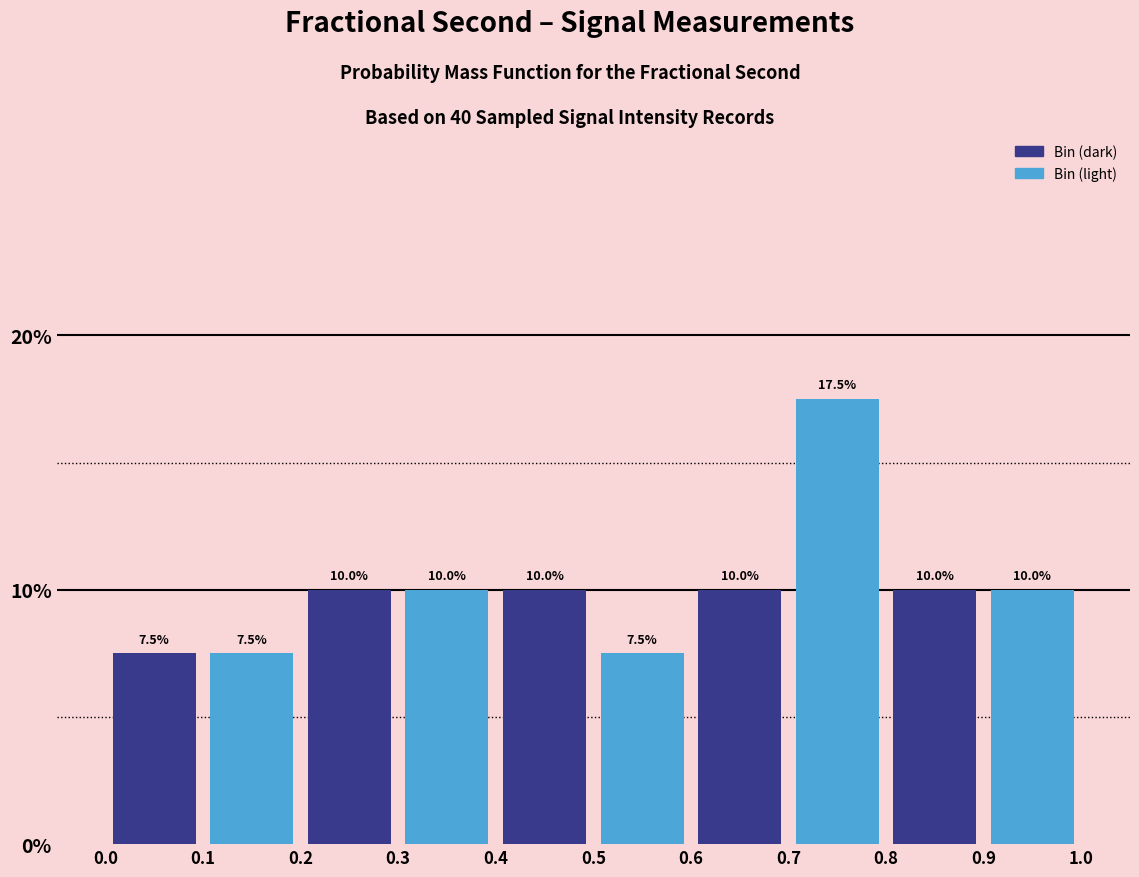

Reading left to right, transcribe this chart: for each bar, give the range it covers on the x-axis and its height.

0.0 to 0.1: 7.5
0.1 to 0.2: 7.5
0.2 to 0.3: 10.0
0.3 to 0.4: 10.0
0.4 to 0.5: 10.0
0.5 to 0.6: 7.5
0.6 to 0.7: 10.0
0.7 to 0.8: 17.5
0.8 to 0.9: 10.0
0.9 to 1.0: 10.0